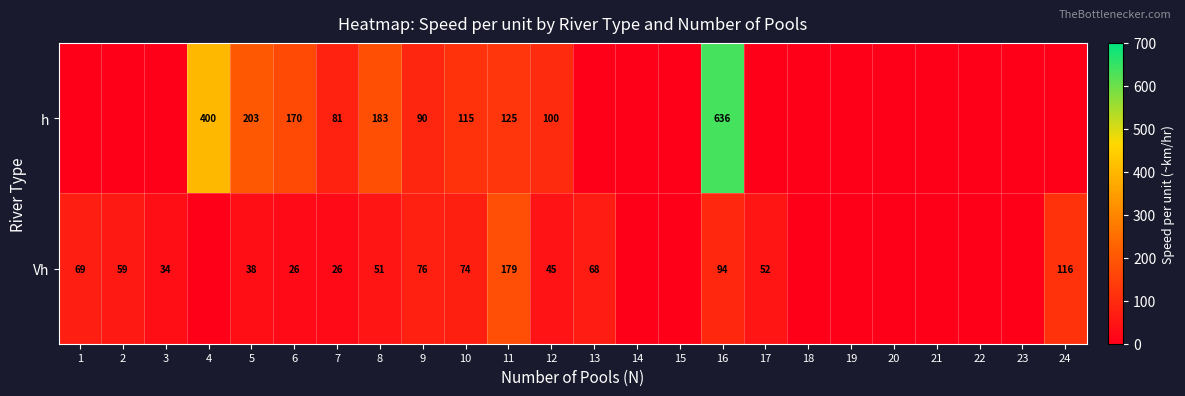

What is the total value across all series at 11?

304